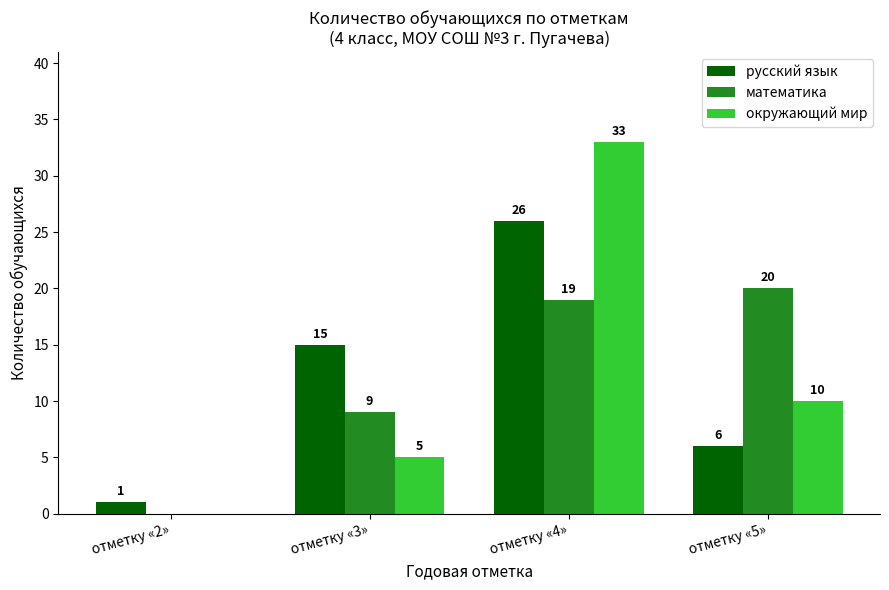

What is the maximum value for русский язык?

26